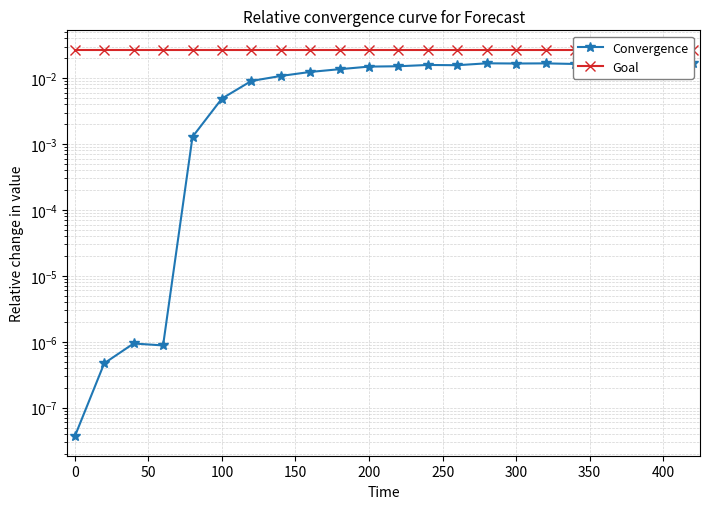

Which series has the largest range (max minus min)?

Convergence